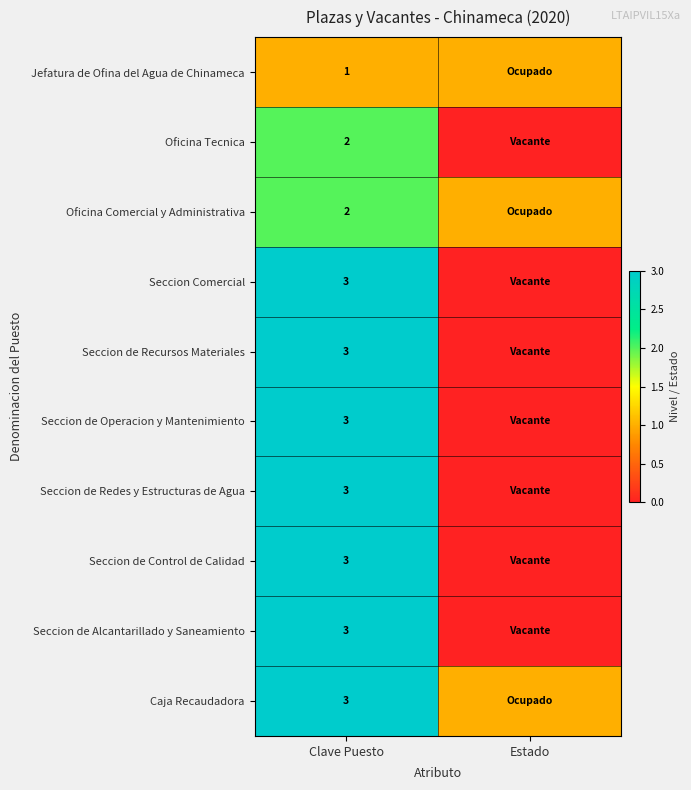

At how many categories does at least one series exceed 0?

2